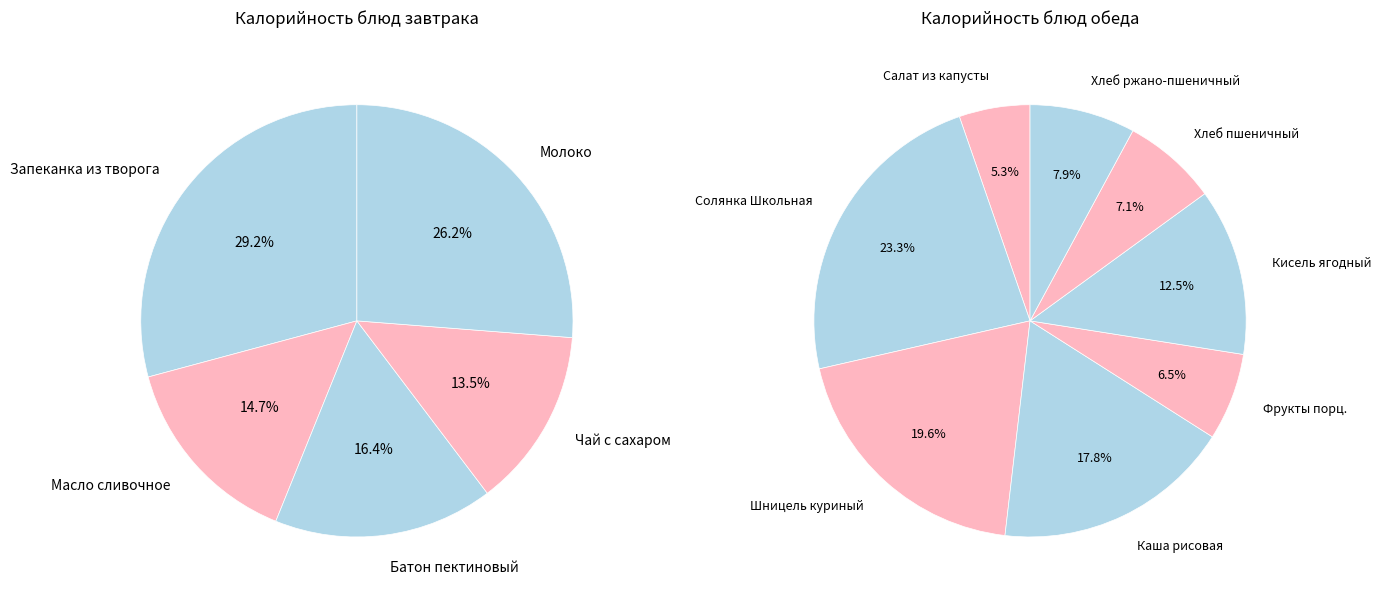

Combined, do Солянка Школьная and Фрукты порц. account for over 50%?

No